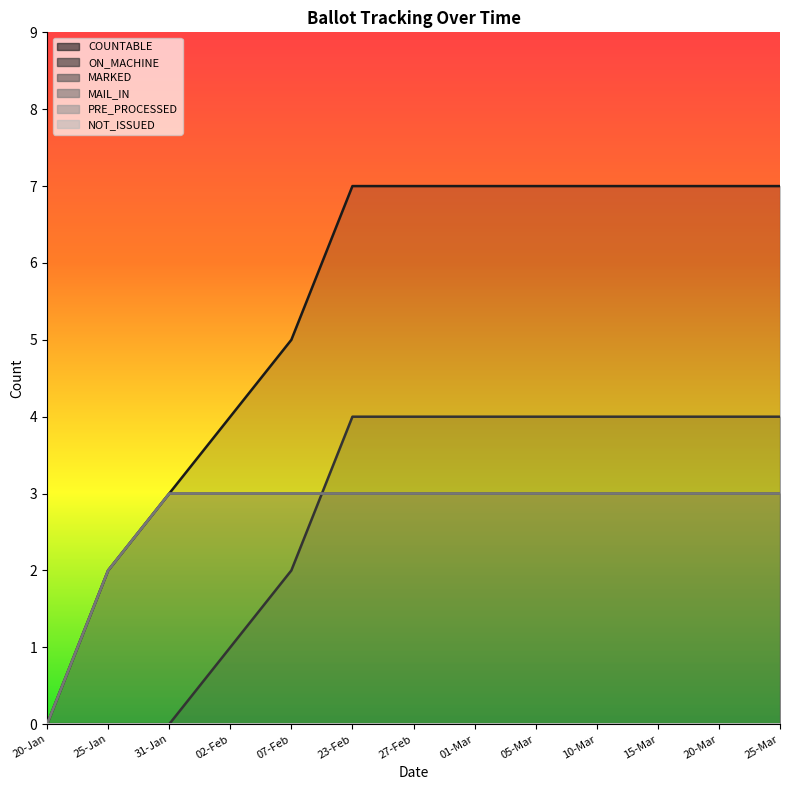

How many data points in MAIL_IN are less than 3?

2